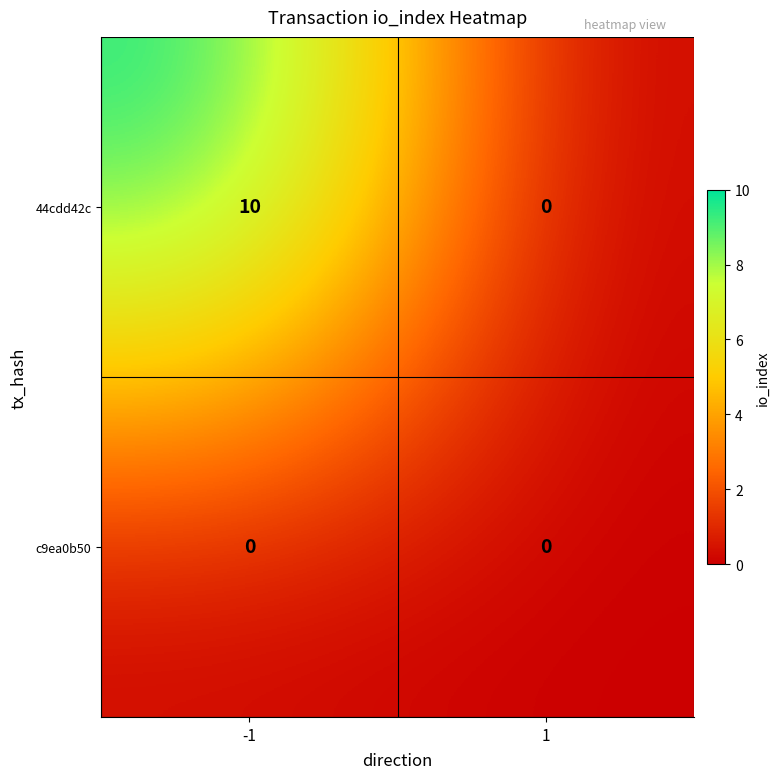

Which series has the largest total across all categories?

44cdd42c